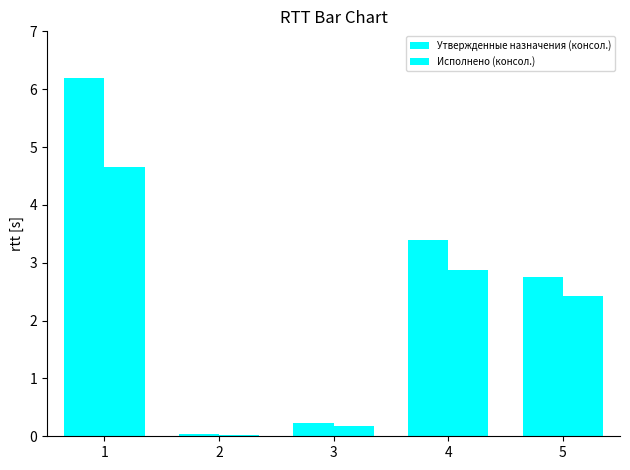

List the series in order of their overall mean, highest first.

Утвержденные назначения (консол.), Исполнено (консол.)